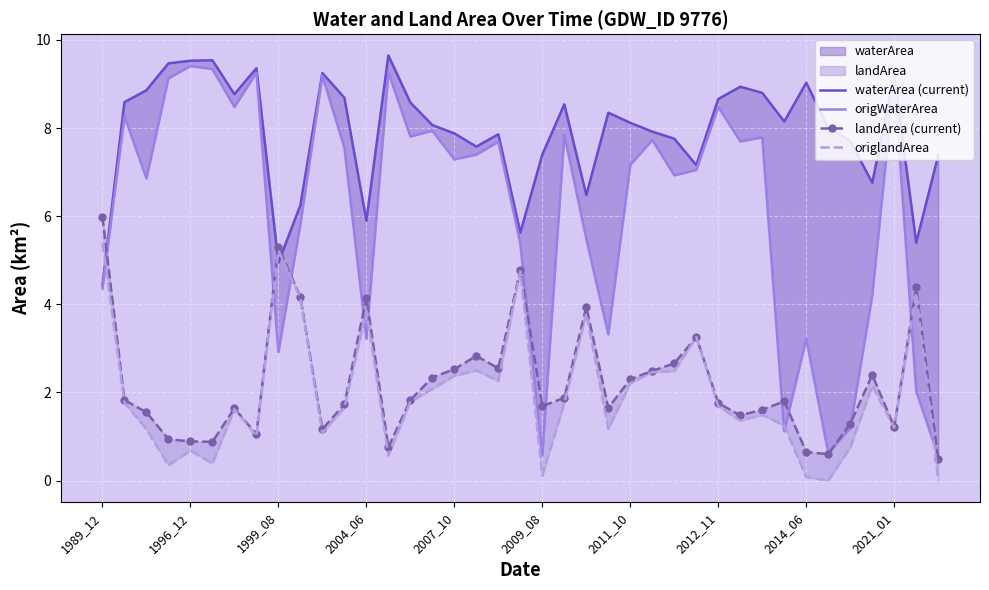

At which category does origWaterArea reach its first local peak?

1996_12